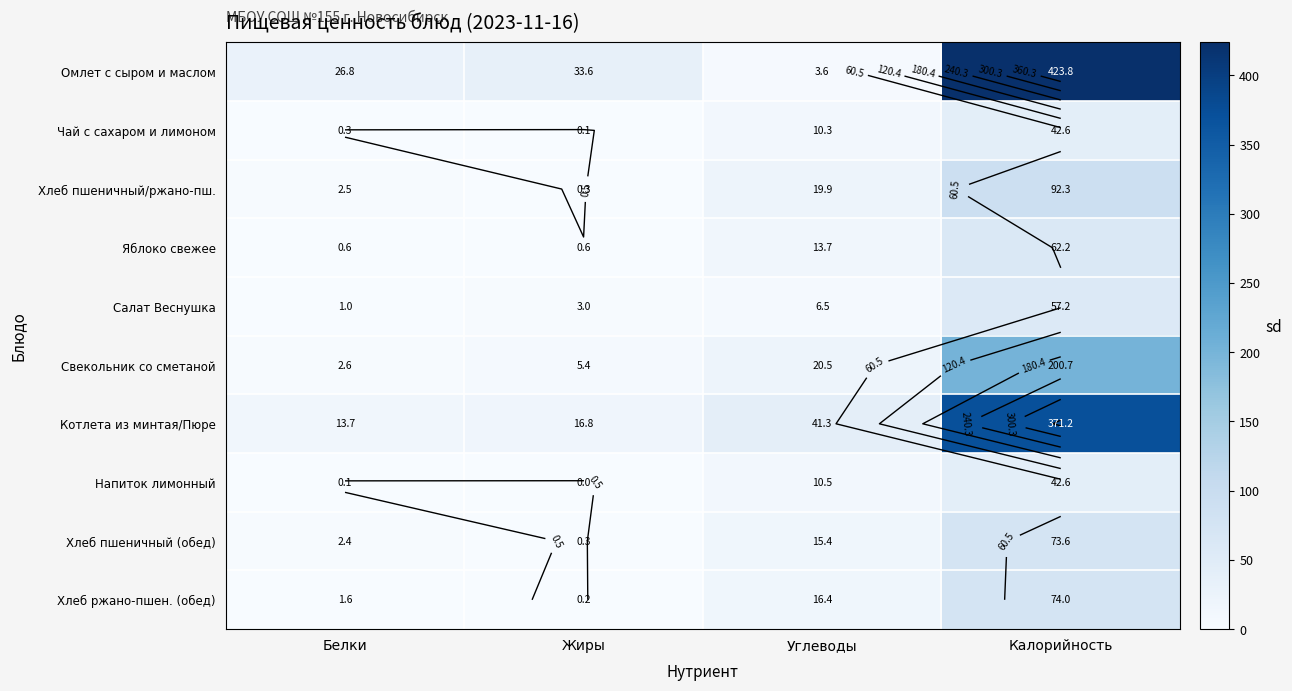

List the series in order of their peak value, lowest first.

Напиток лимонный, Чай с сахаром и лимоном, Салат Веснушка, Яблоко свежее, Хлеб пшеничный (обед), Хлеб ржано-пшен. (обед), Хлеб пшеничный/ржано-пш., Свекольник со сметаной, Котлета из минтая/Пюре, Омлет с сыром и маслом